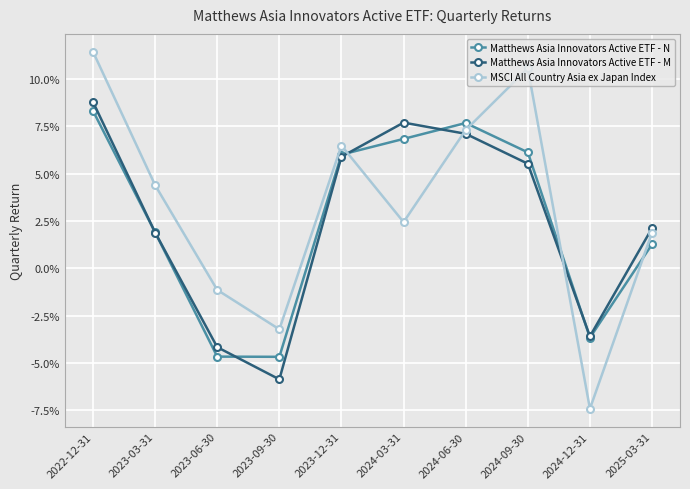

At which label does Matthews Asia Innovators Active ETF - N first exceed 0?

2022-12-31